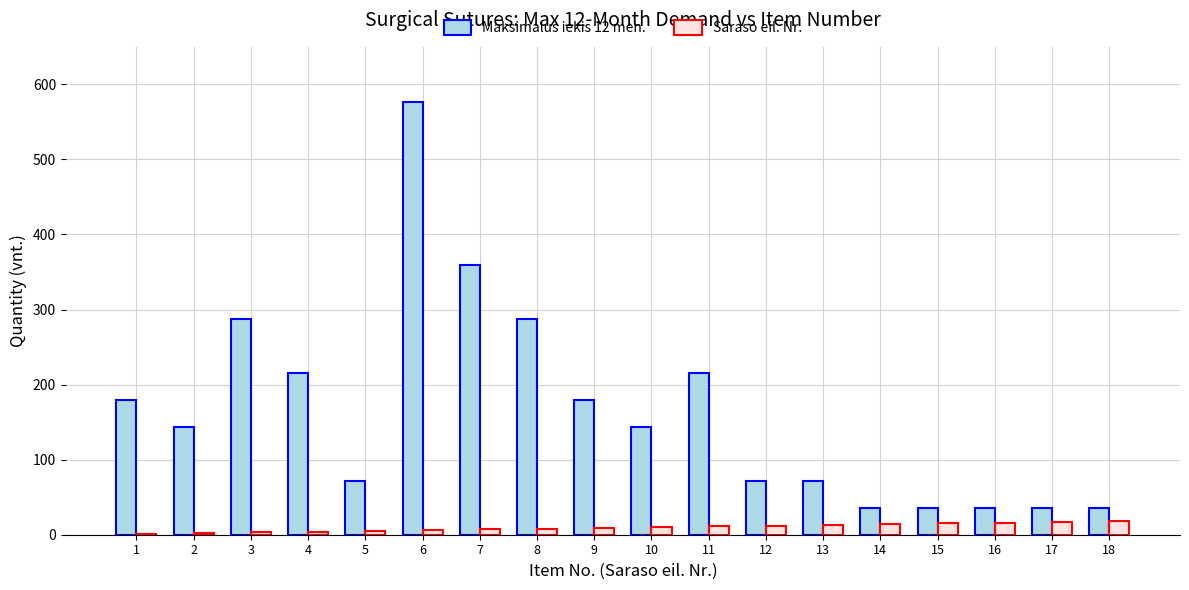

What is the sum of all Saraso eil. Nr. values?

171